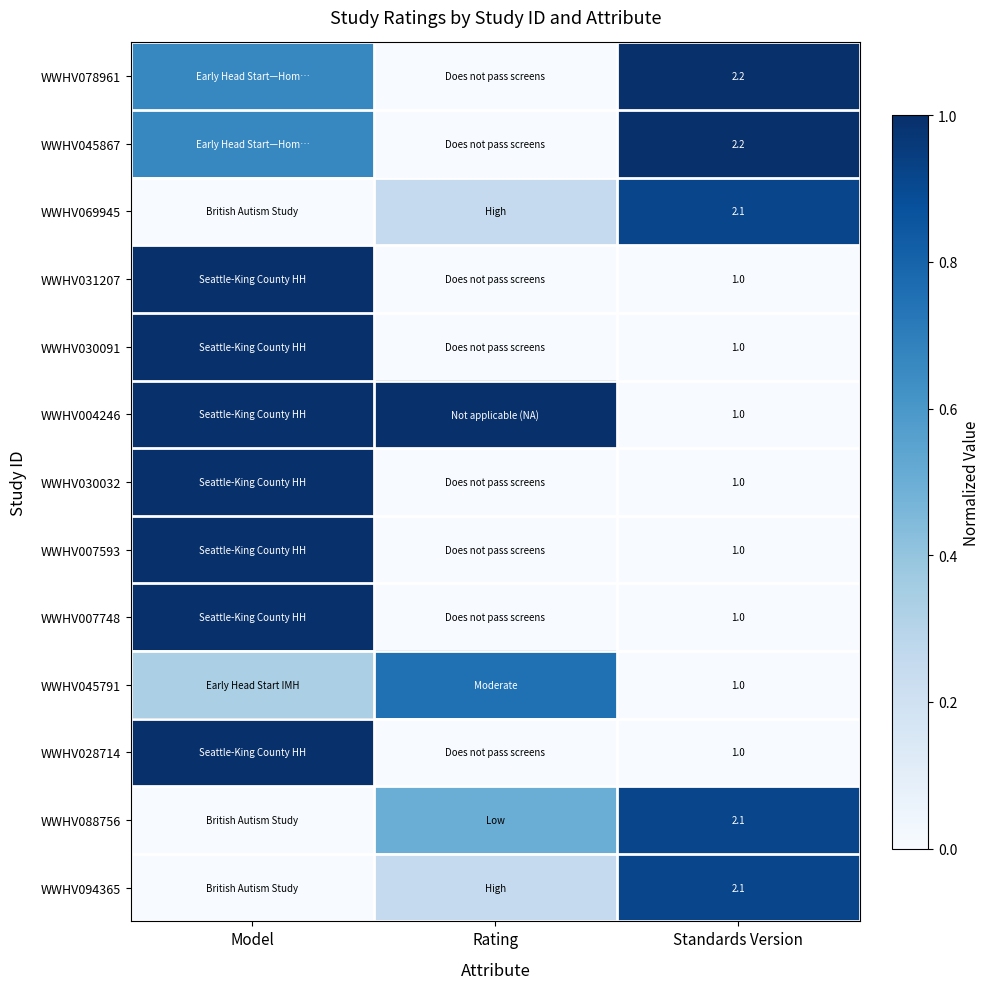

Which category has the lowest value in the WWHV069945 series?

Model